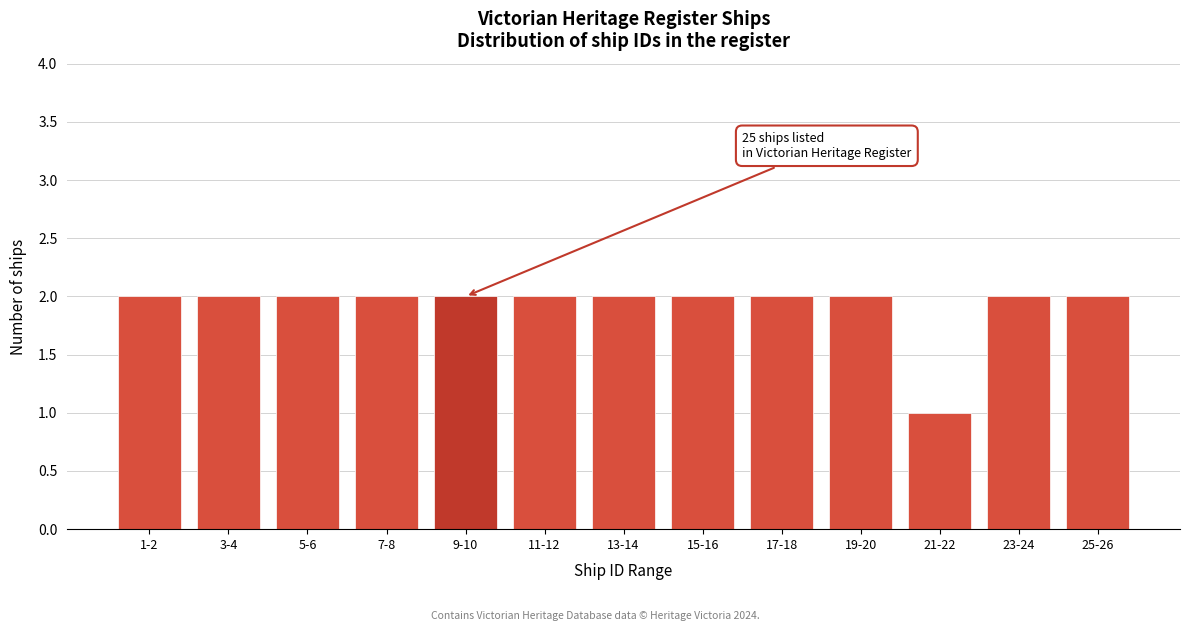

Reading left to right, transcribe all the data shown in this chart.

2	2	2	2	2	2	2	2	2	2	1	2	2